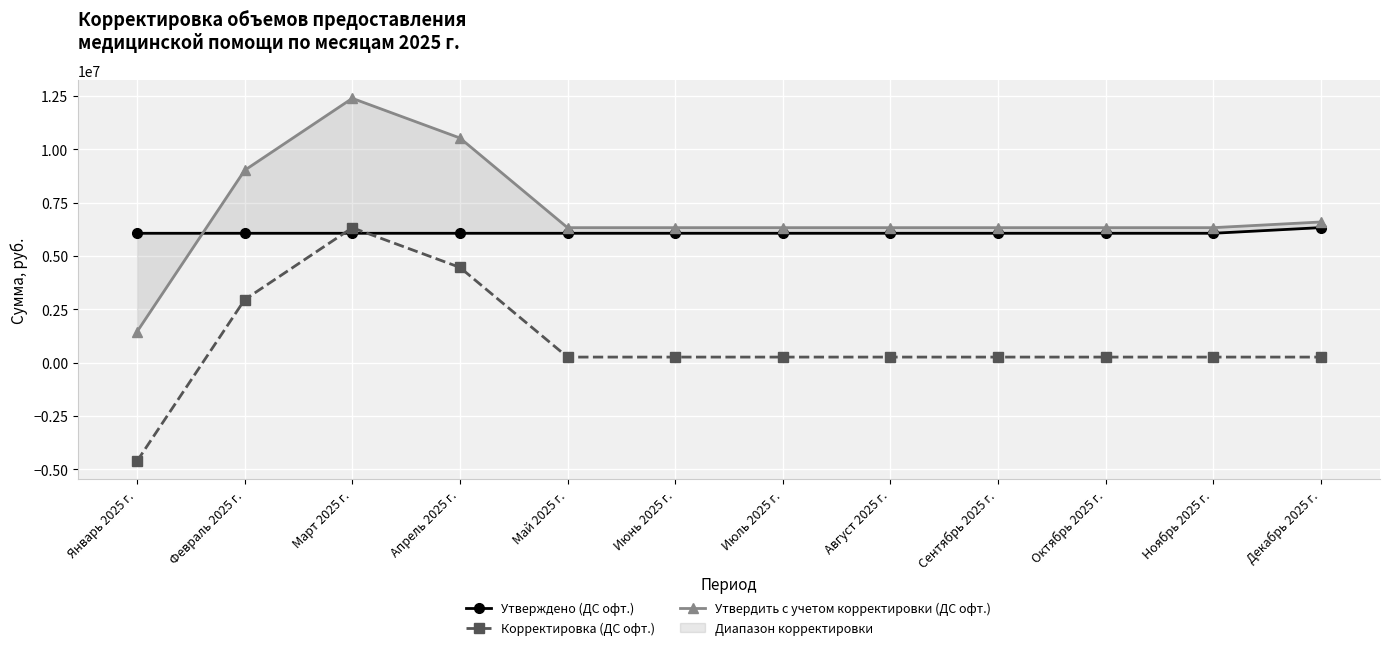

At which category does Утвердить с учетом корректировки (ДС офт.) reach its first local peak?

Март 2025 г.